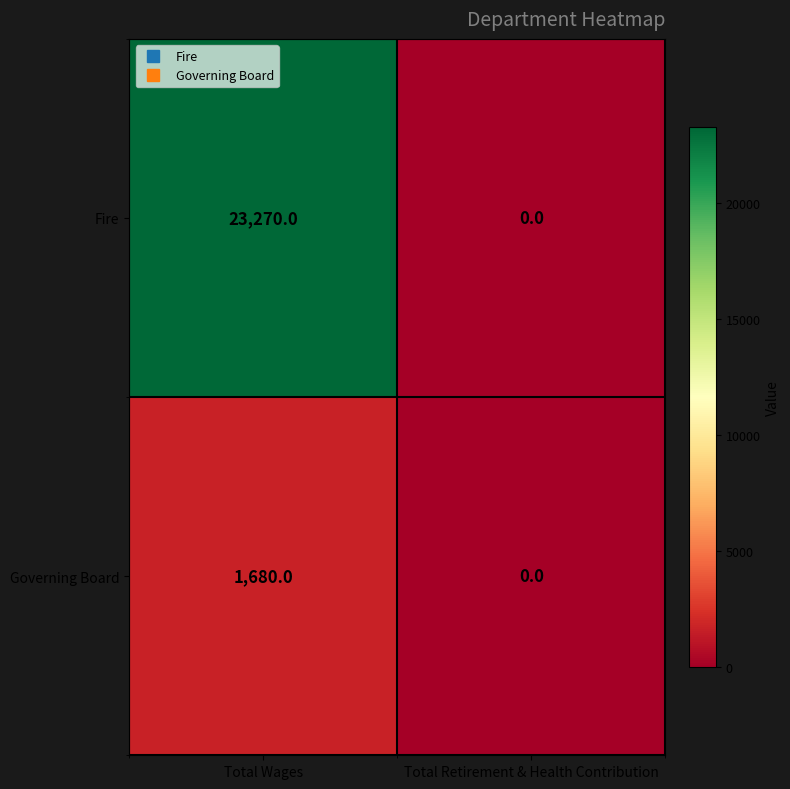

What is the difference between the maximum and minimum values in the Governing Board series?

1680